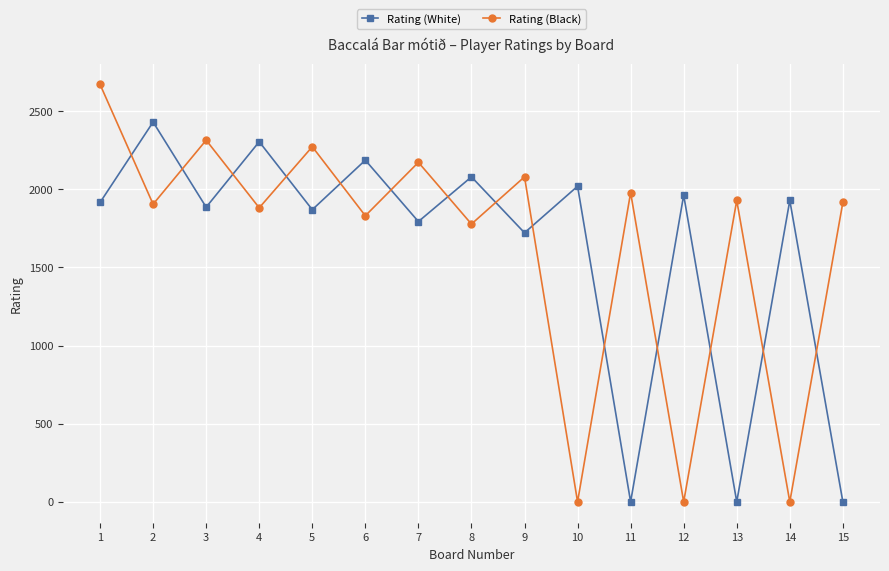

Reading left to right, transcribe all the data shown in this chart.

Rating (White): 1=1916	2=2431	3=1886	4=2305	5=1870	6=2187	7=1794	8=2080	9=1722	10=2020	11=0	12=1963	13=0	14=1929	15=0
Rating (Black): 1=2672	2=1905	3=2315	4=1882	5=2273	6=1831	7=2173	8=1778	9=2080	10=0	11=1979	12=0	13=1929	14=0	15=1917